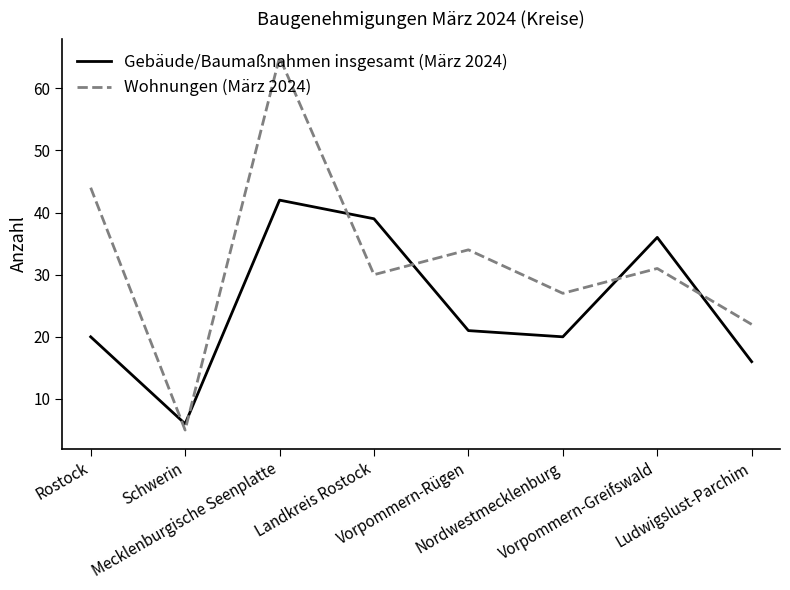

True or false: Gebäude/Baumaßnahmen insgesamt (März 2024) and Wohnungen (März 2024) intersect in this chart.

True